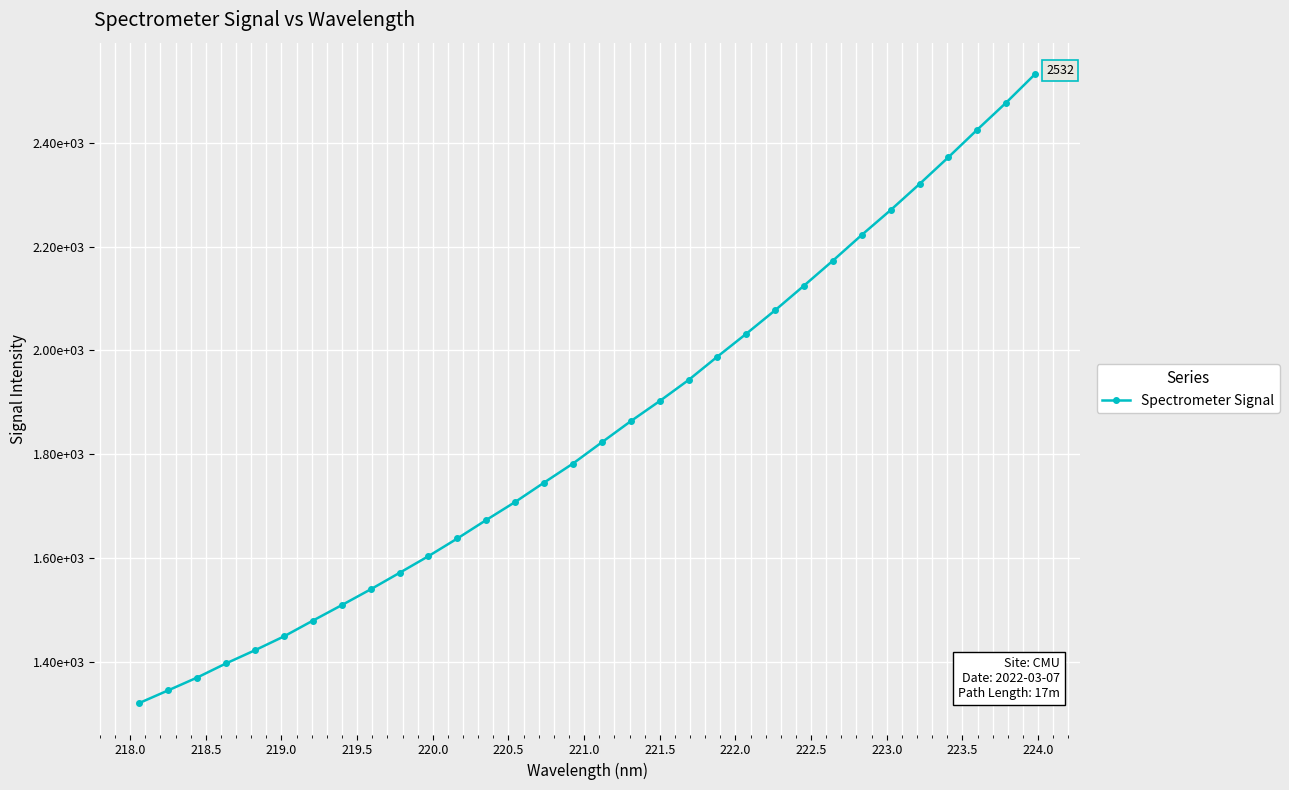

Does the chart have visible grid lines?

Yes